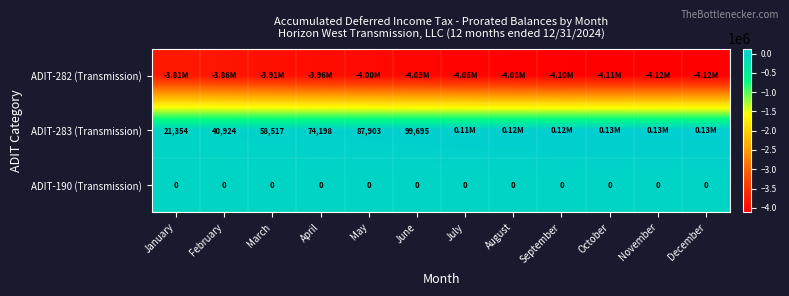

What is the difference between the maximum and minimum values in the ADIT-282 (Transmission) series?

311535.6